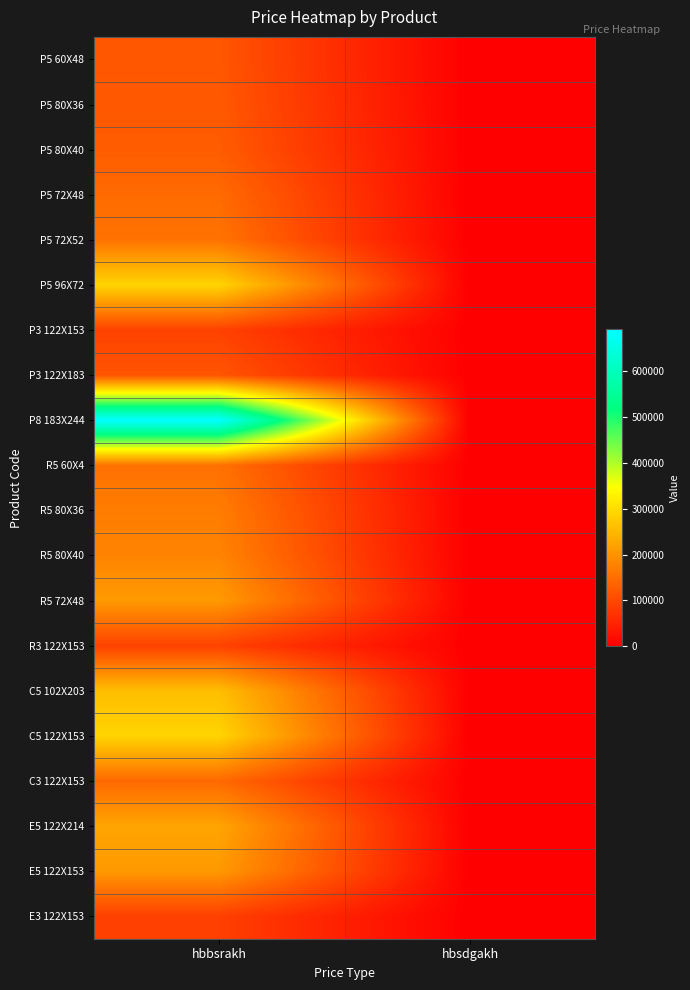

Which has a higher value, hbbsrakh or hbsdgakh?

hbbsrakh